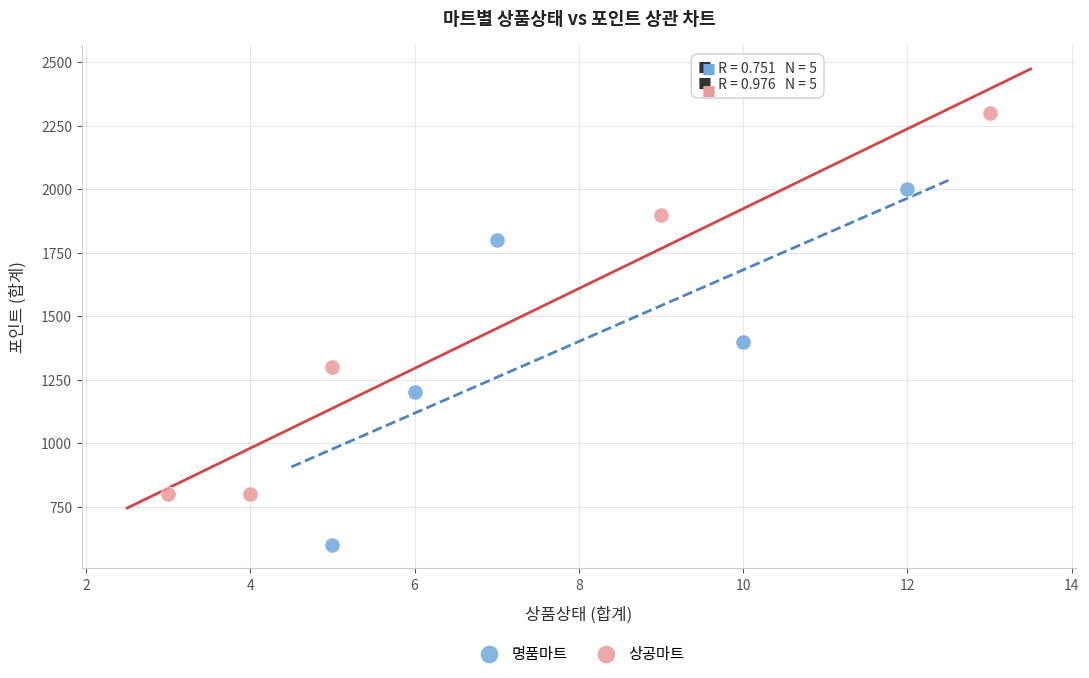

Which series contains the lowest Y value?

명품마트